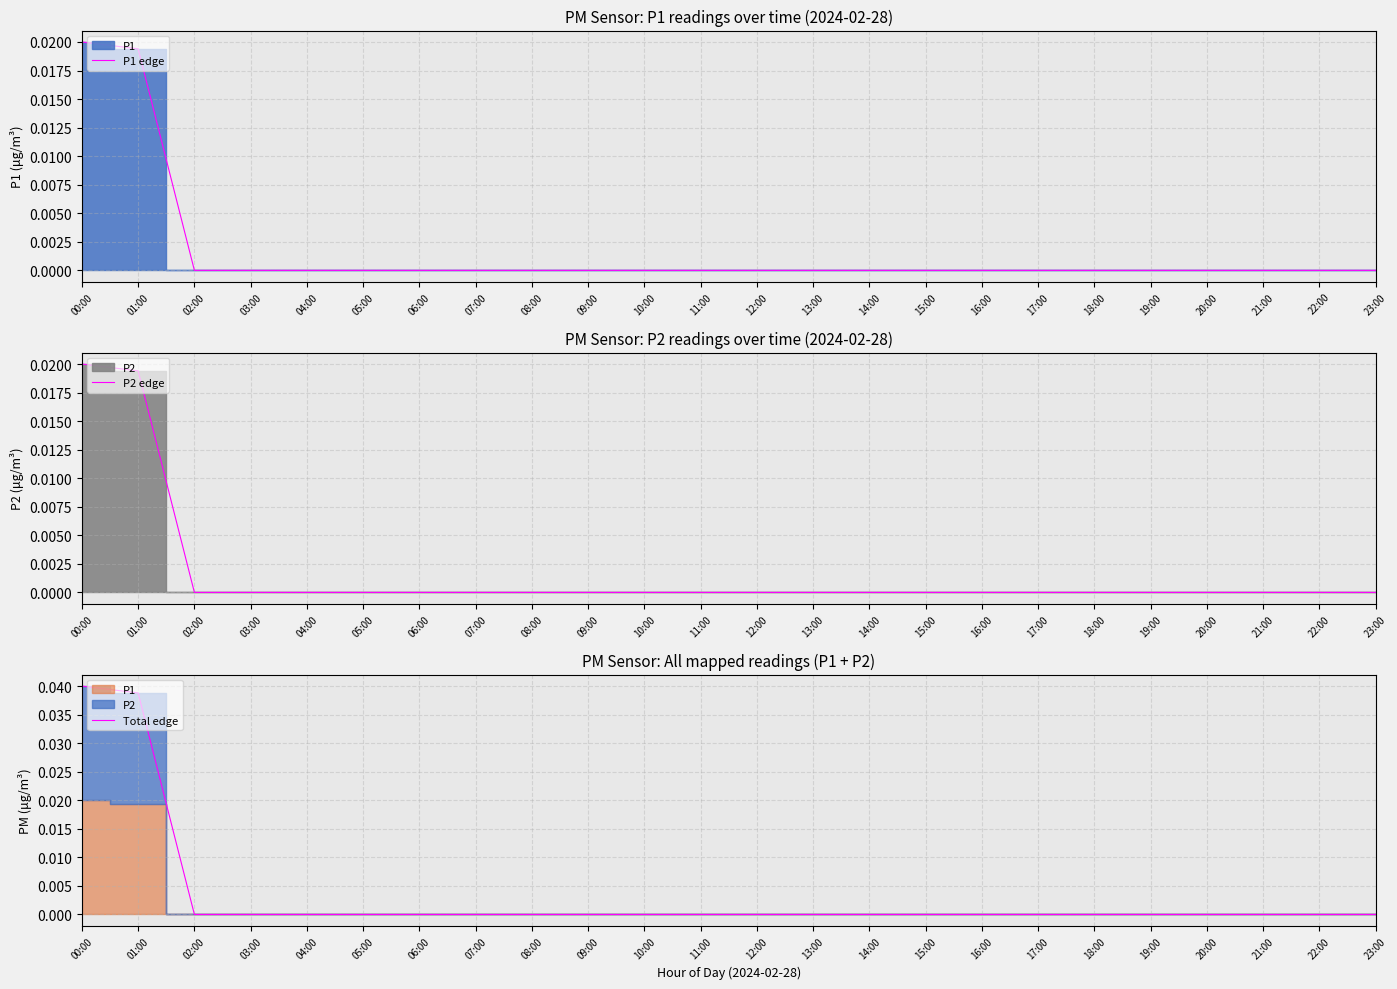

The value of P1 edge at 22:00 is 0.0. True or false?

True